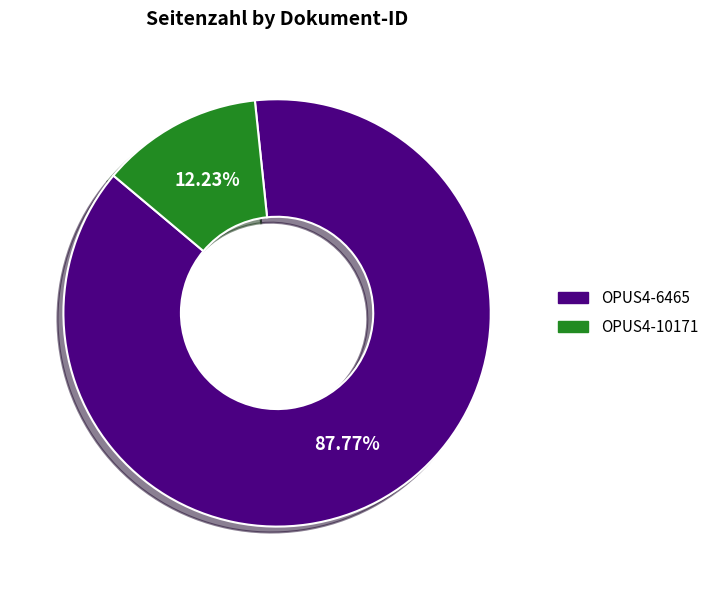

Which category accounts for the majority?

OPUS4-6465